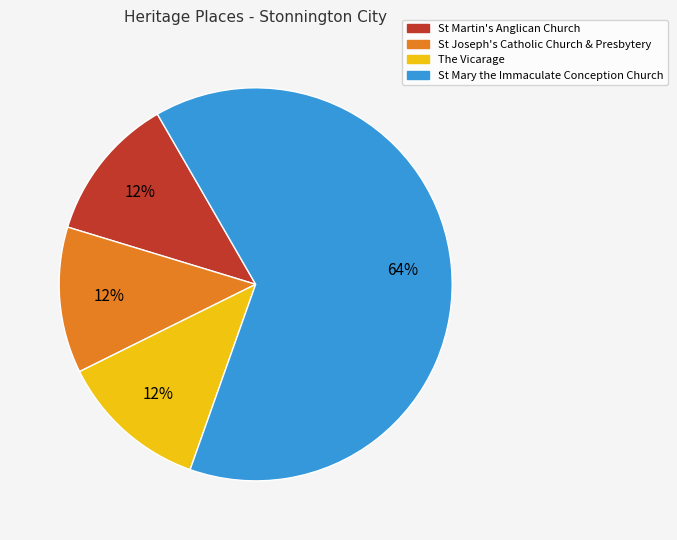

Between St Martin's Anglican Church and St Mary the Immaculate Conception Church, which is larger?

St Mary the Immaculate Conception Church